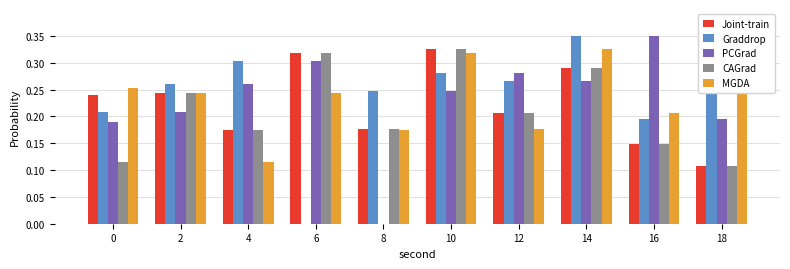

How many data points does each series have?

10